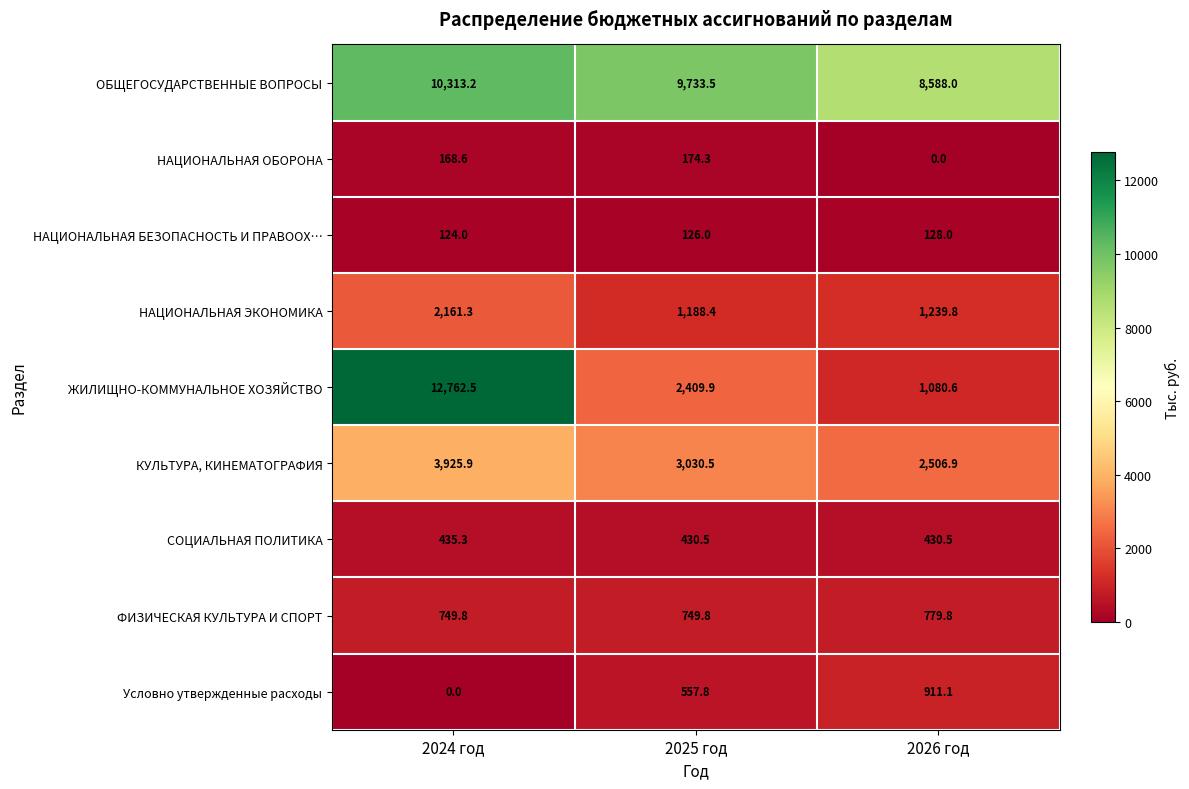

Rank the series by their maximum value, from lowest to highest.

НАЦИОНАЛЬНАЯ БЕЗОПАСНОСТЬ И ПРАВООХ…, НАЦИОНАЛЬНАЯ ОБОРОНА, СОЦИАЛЬНАЯ ПОЛИТИКА, ФИЗИЧЕСКАЯ КУЛЬТУРА И СПОРТ, Условно утвержденные расходы, НАЦИОНАЛЬНАЯ ЭКОНОМИКА, КУЛЬТУРА, КИНЕМАТОГРАФИЯ, ОБЩЕГОСУДАРСТВЕННЫЕ ВОПРОСЫ, ЖИЛИЩНО-КОММУНАЛЬНОЕ ХОЗЯЙСТВО